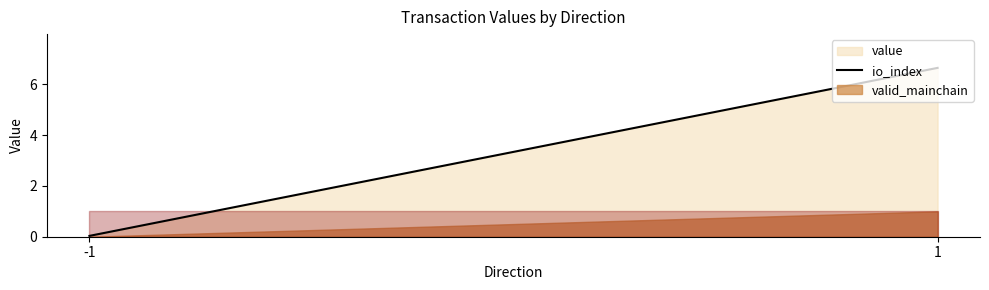

Which label corresponds to the smallest value in the chart?

-1